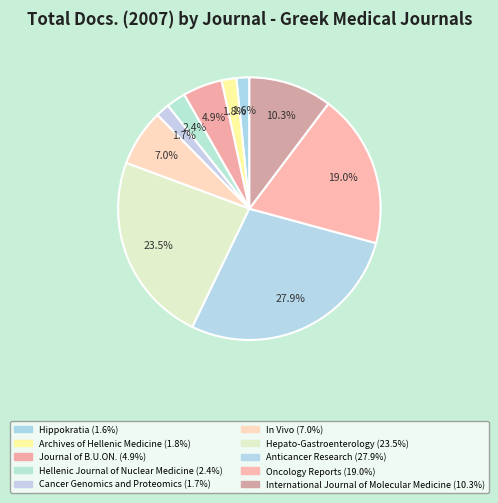

Which slice is the largest?

Anticancer Research (Rank 3)